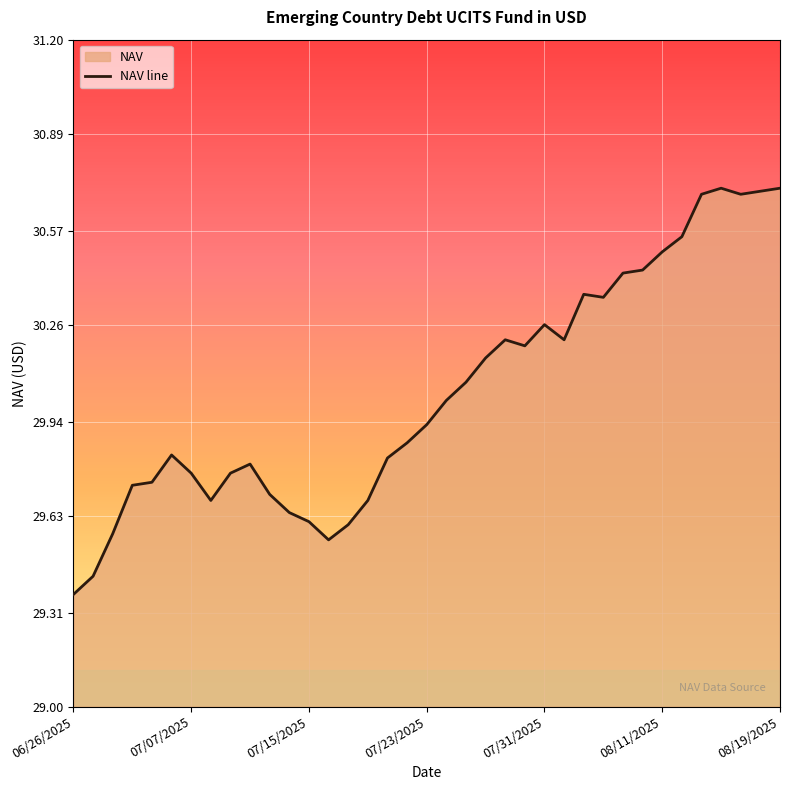

Reading left to right, list all the values displayed in this chart.

29.4	29.4	29.6	29.7	29.7	29.8	29.8	29.7	29.8	29.8	29.7	29.6	29.6	29.6	29.6	29.7	29.8	29.9	29.9	30.0	30.1	30.1	30.2	30.2	30.3	30.2	30.4	30.4	30.4	30.4	30.5	30.6	30.7	30.7	30.7	30.7	30.7